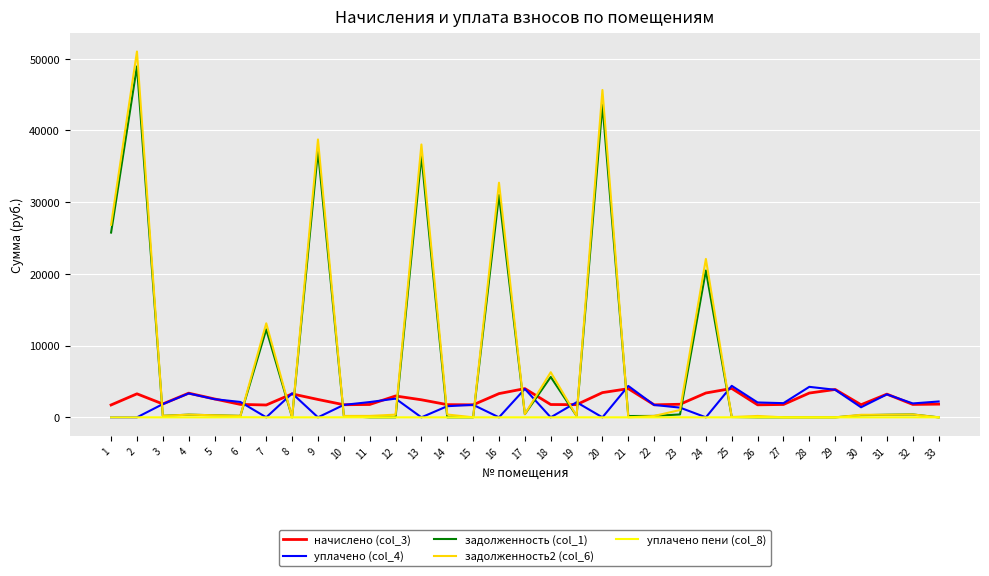

What is the greatest value displayed?

50995.3